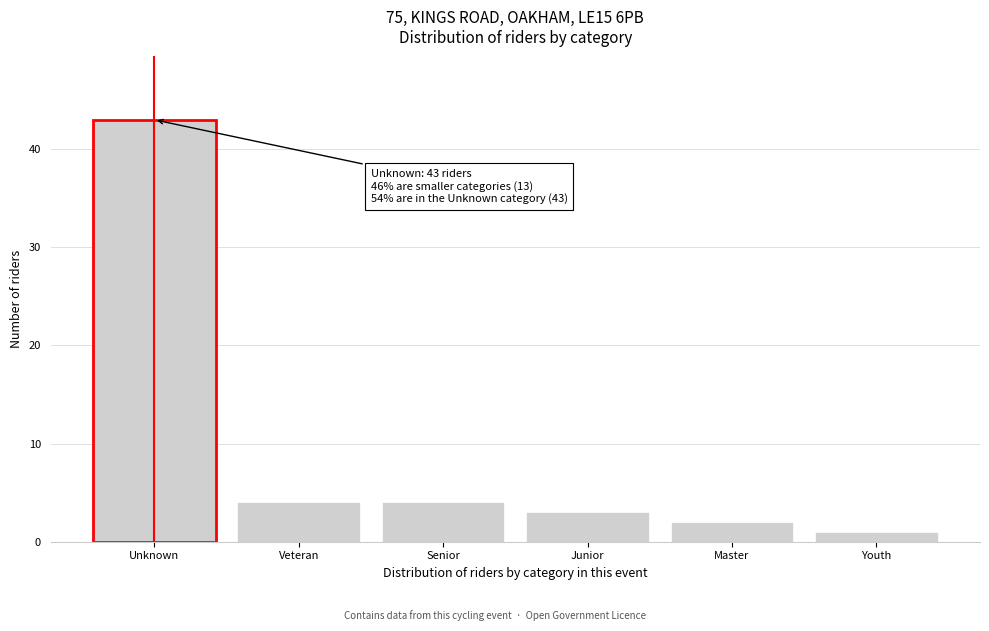

Reading left to right, transcribe all the data shown in this chart.

Unknown=43	Veteran=4	Senior=4	Junior=3	Master=2	Youth=1